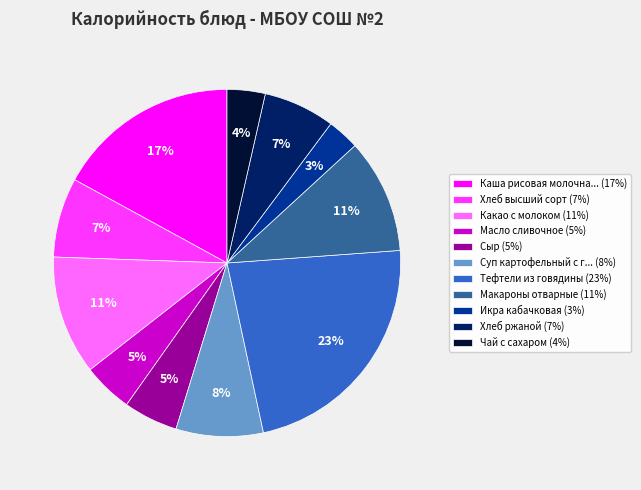

Between Икра кабачковая (3%) and Какао с молоком (11%), which is larger?

Какао с молоком (11%)